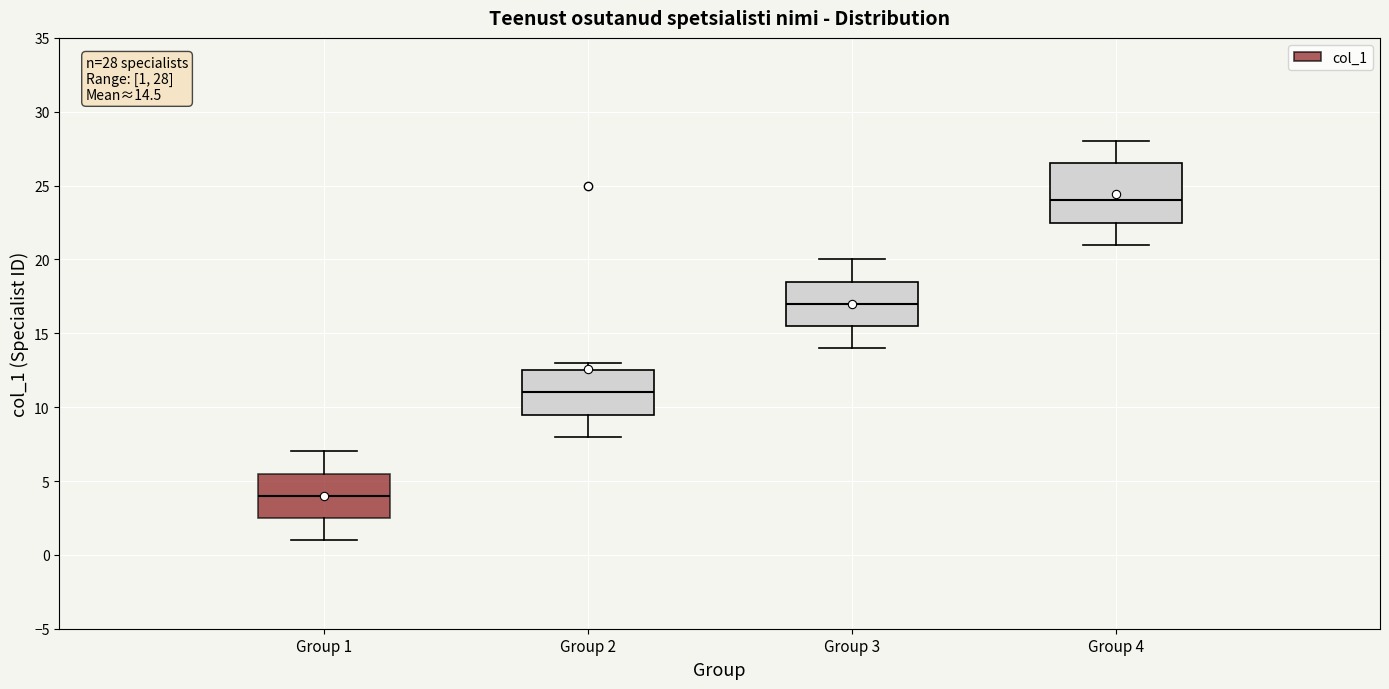

Which box has the highest median line?

Group 4